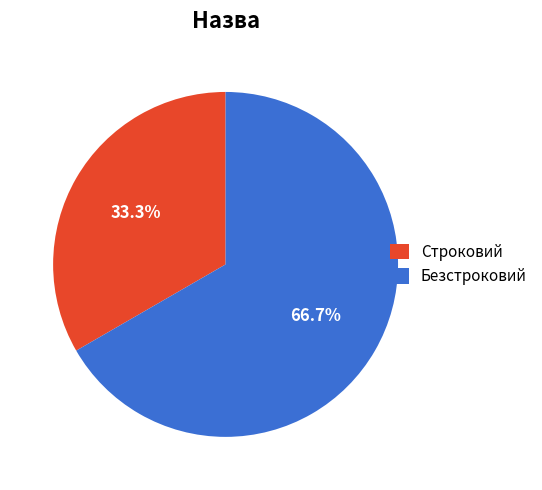

Do Строковий and Безстроковий together represent more than half of the pie?

Yes